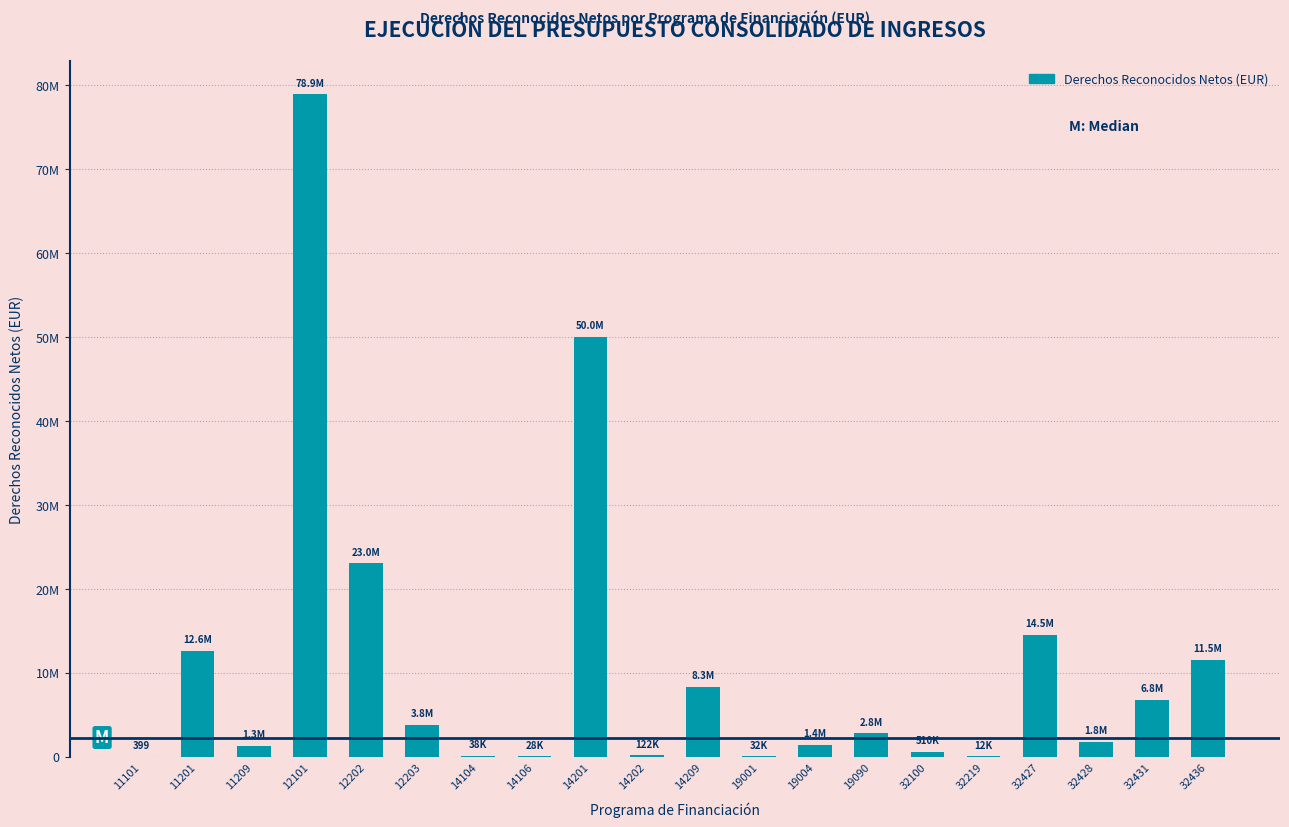

Are the bars horizontal?

No